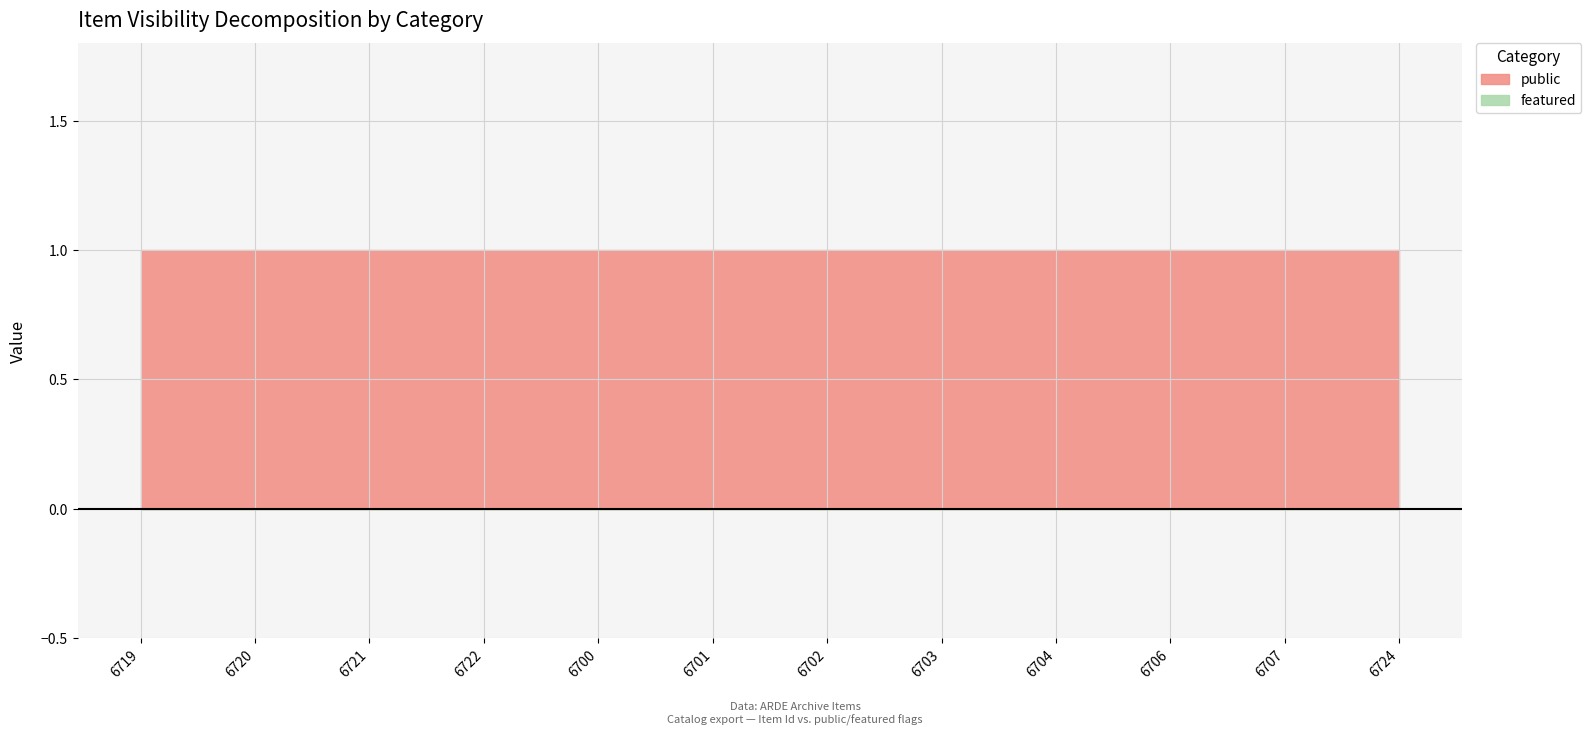

How many lines are shown in the chart?

2